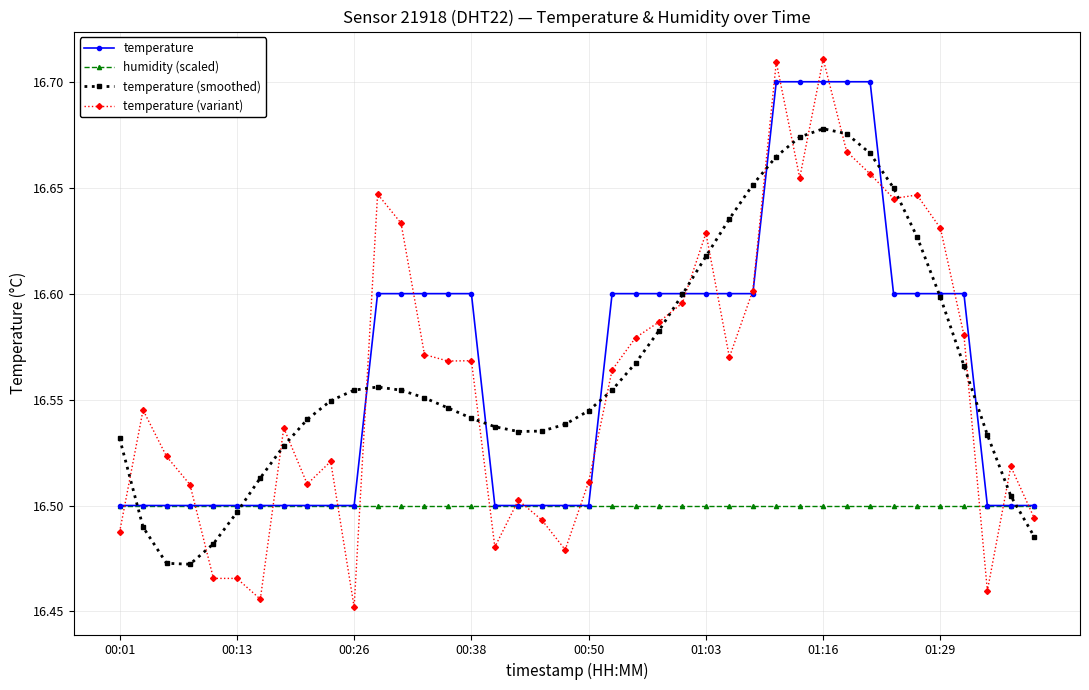

At how many categories does at least one series exceed 16?

40